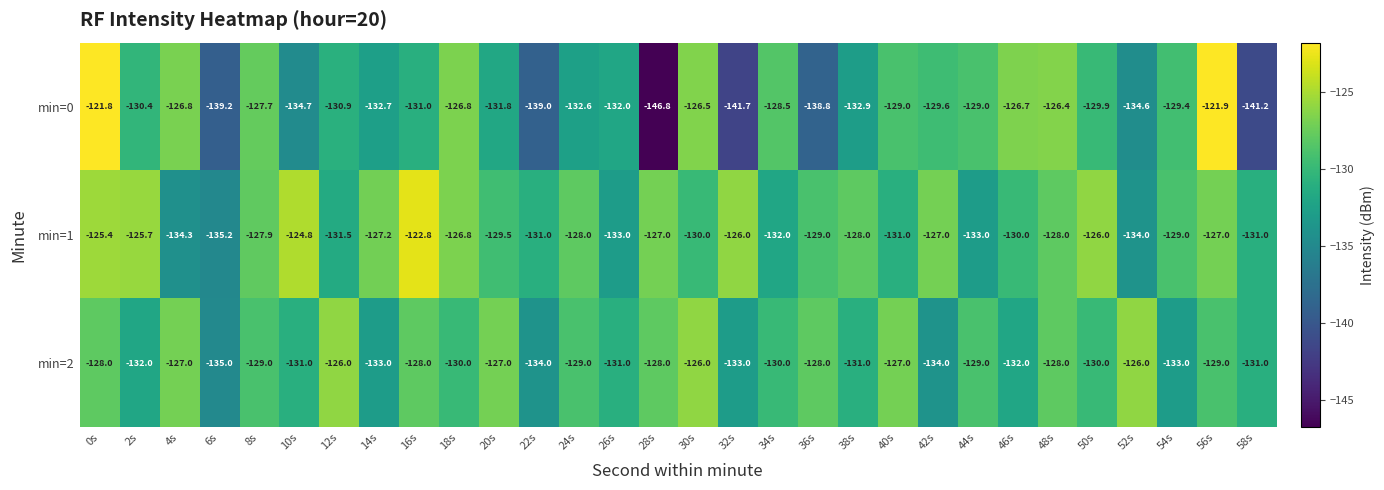

Which series has the largest range (max minus min)?

min=0